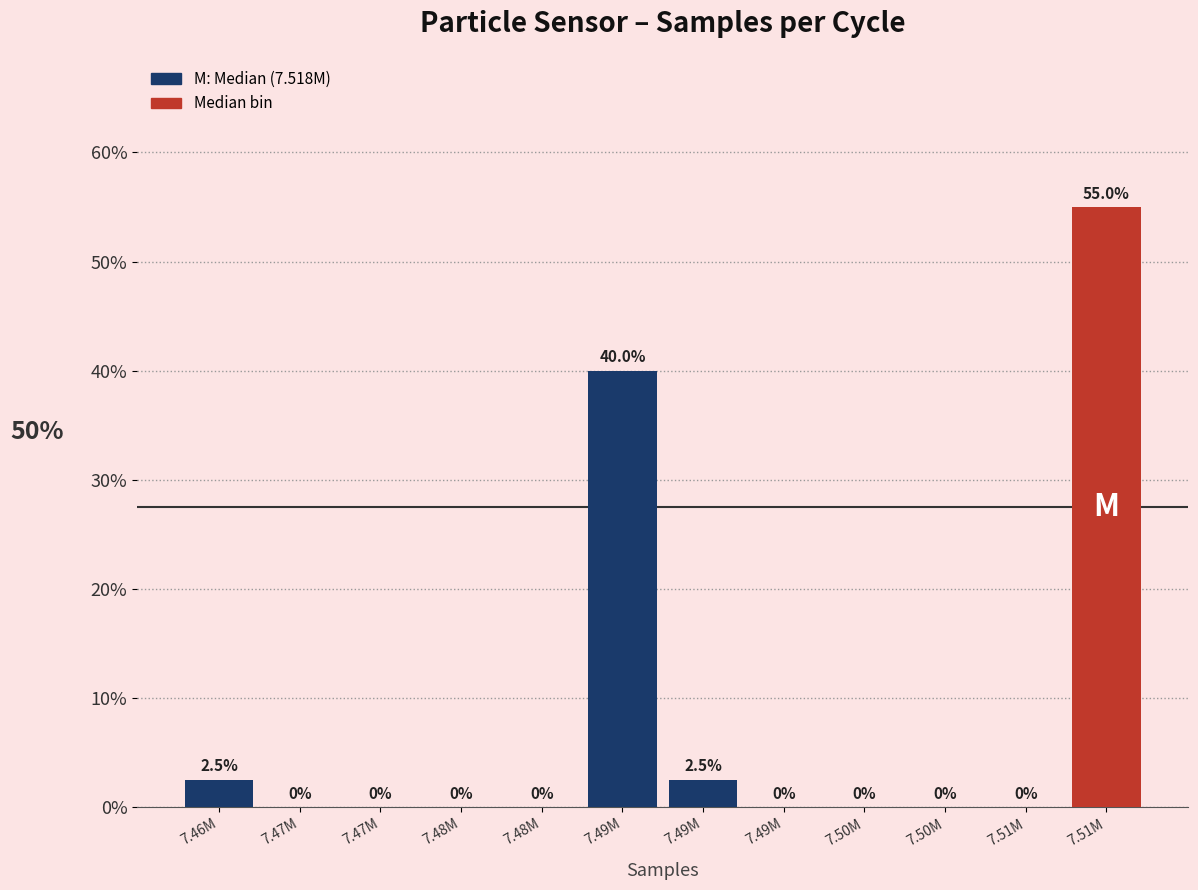

How many values are above zero?

4